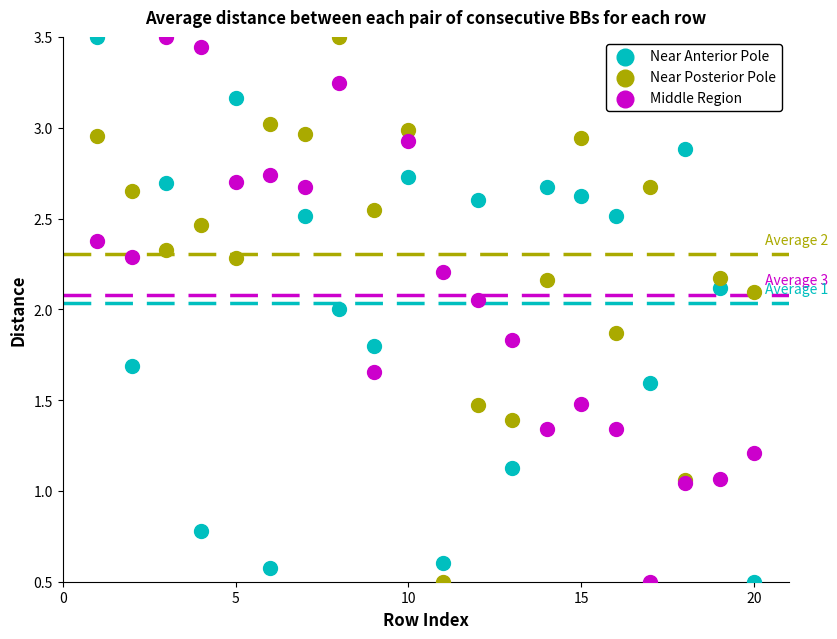

What is the X range (max minus min) for the scatter plot?

19.0